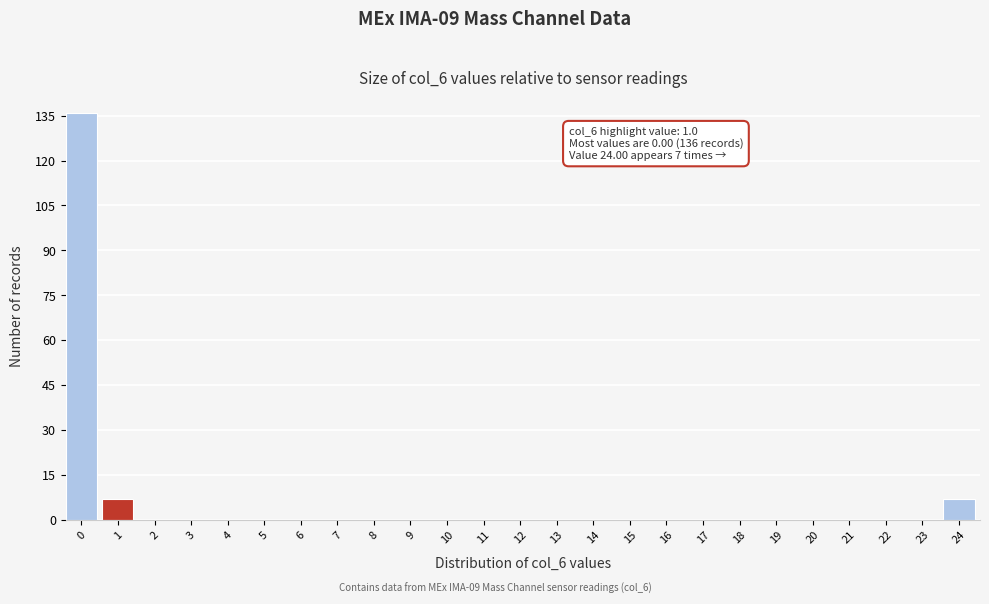

Reading left to right, extract all data points from this chart.

0=136	1=7	2=0	3=0	4=0	5=0	6=0	7=0	8=0	9=0	10=0	11=0	12=0	13=0	14=0	15=0	16=0	17=0	18=0	19=0	20=0	21=0	22=0	23=0	24=7